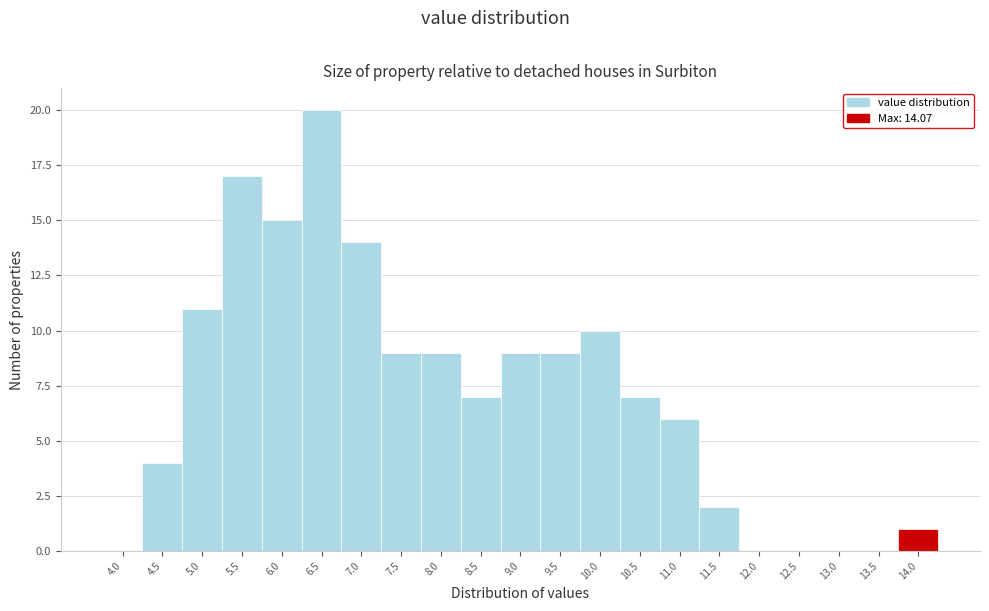

Reading left to right, what are all the values shown in this chart?

4.0=0	4.5=4	5.0=11	5.5=17	6.0=15	6.5=20	7.0=14	7.5=9	8.0=9	8.5=7	9.0=9	9.5=9	10.0=10	10.5=7	11.0=6	11.5=2	12.0=0	12.5=0	13.0=0	13.5=0	14.0=1